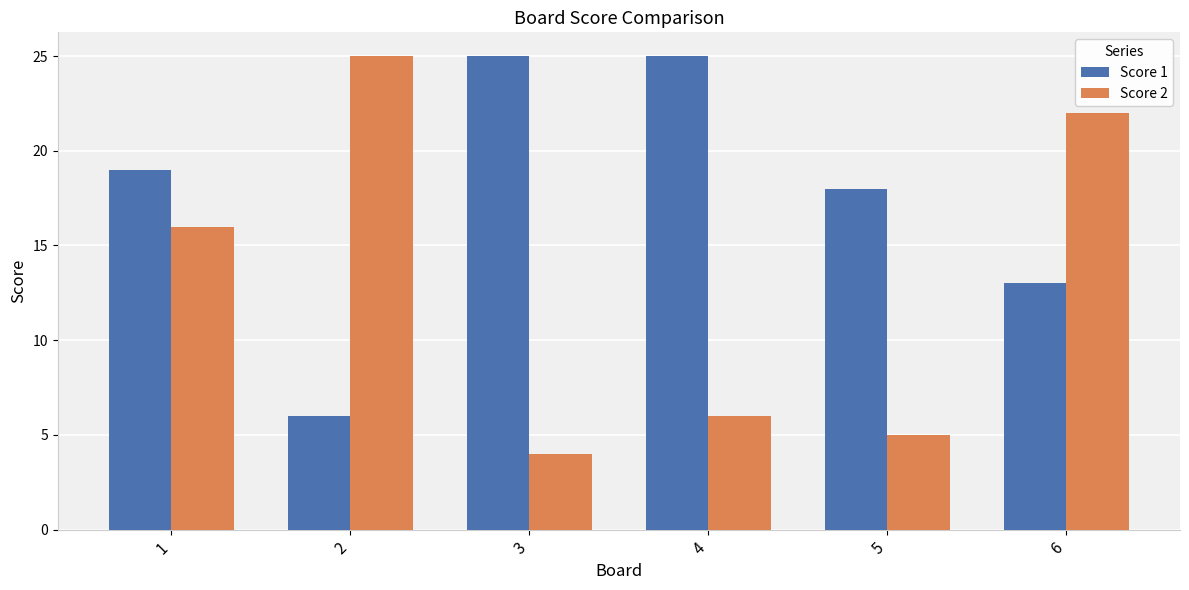

What is the difference between the highest and lowest values at 5?

13